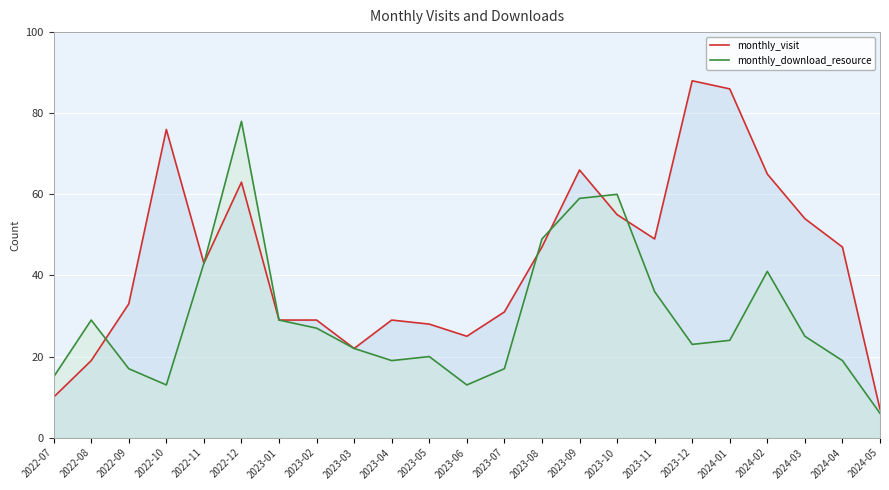

What is the maximum value for monthly_visit?

88